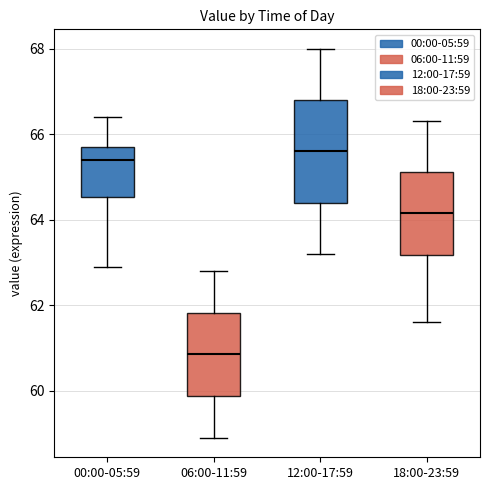

Where is the lower edge of the box for 18:00-23:59 on the y-axis? The values are not printed on the chart, so give them approximately, as read against the axis.

63.2